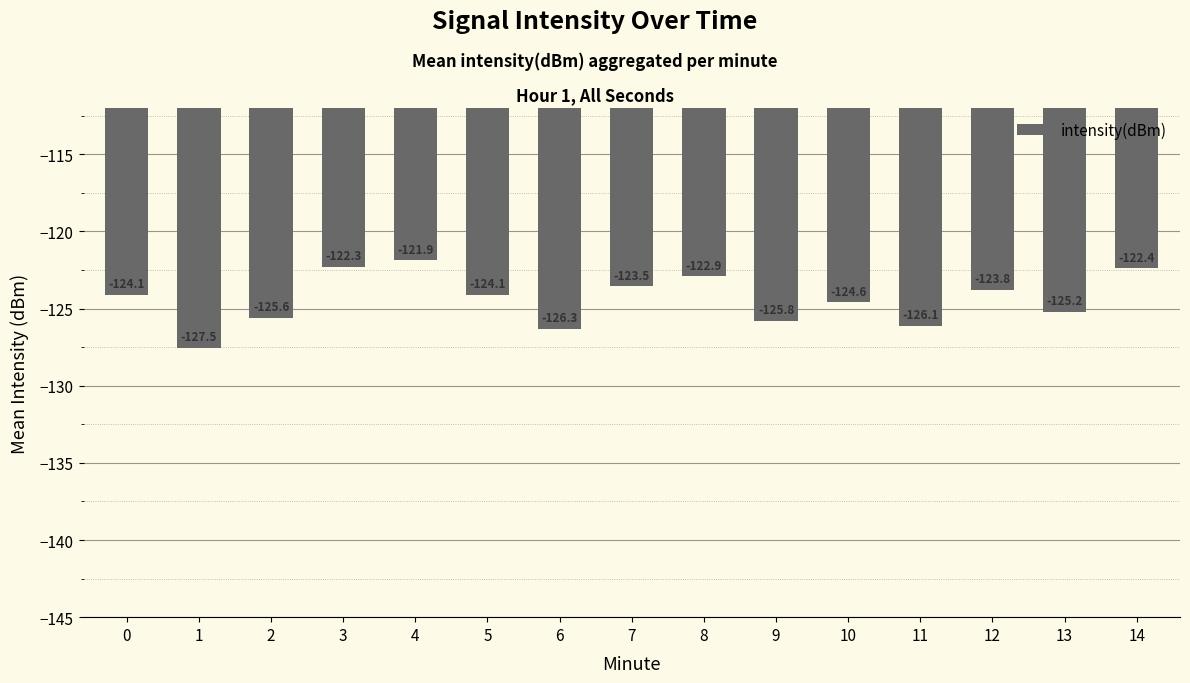

What is the value of the 15th bar from the left?

-122.4